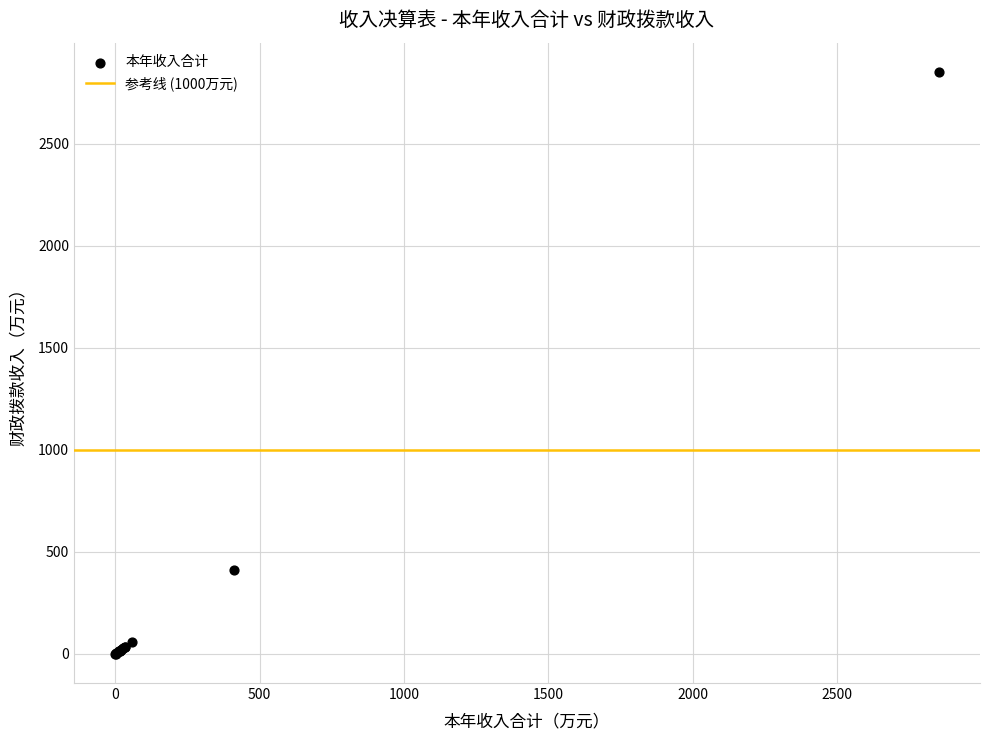

What Y value in the scatter plot is closest to 1426?

411.4